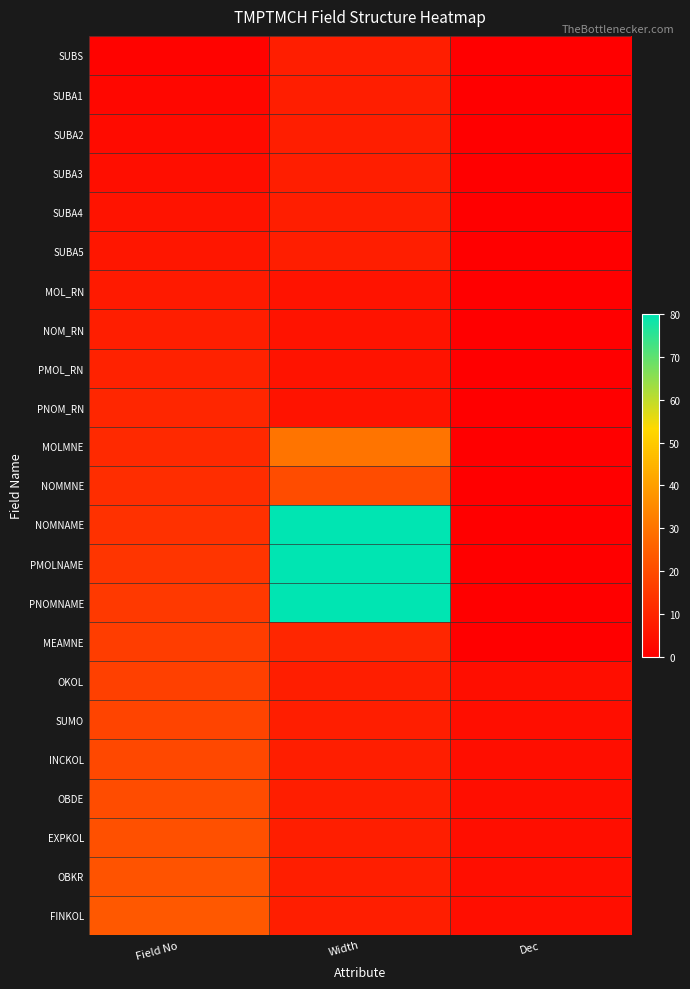

How many data points does each series have?

3